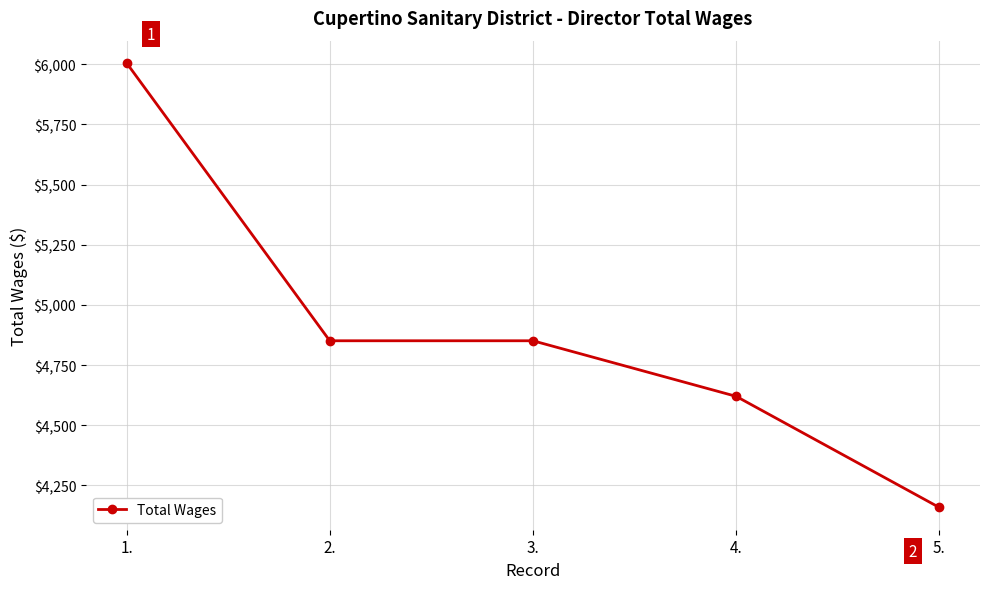

Reading left to right, what are all the values shown in this chart?

6006	4851	4851	4620	4158